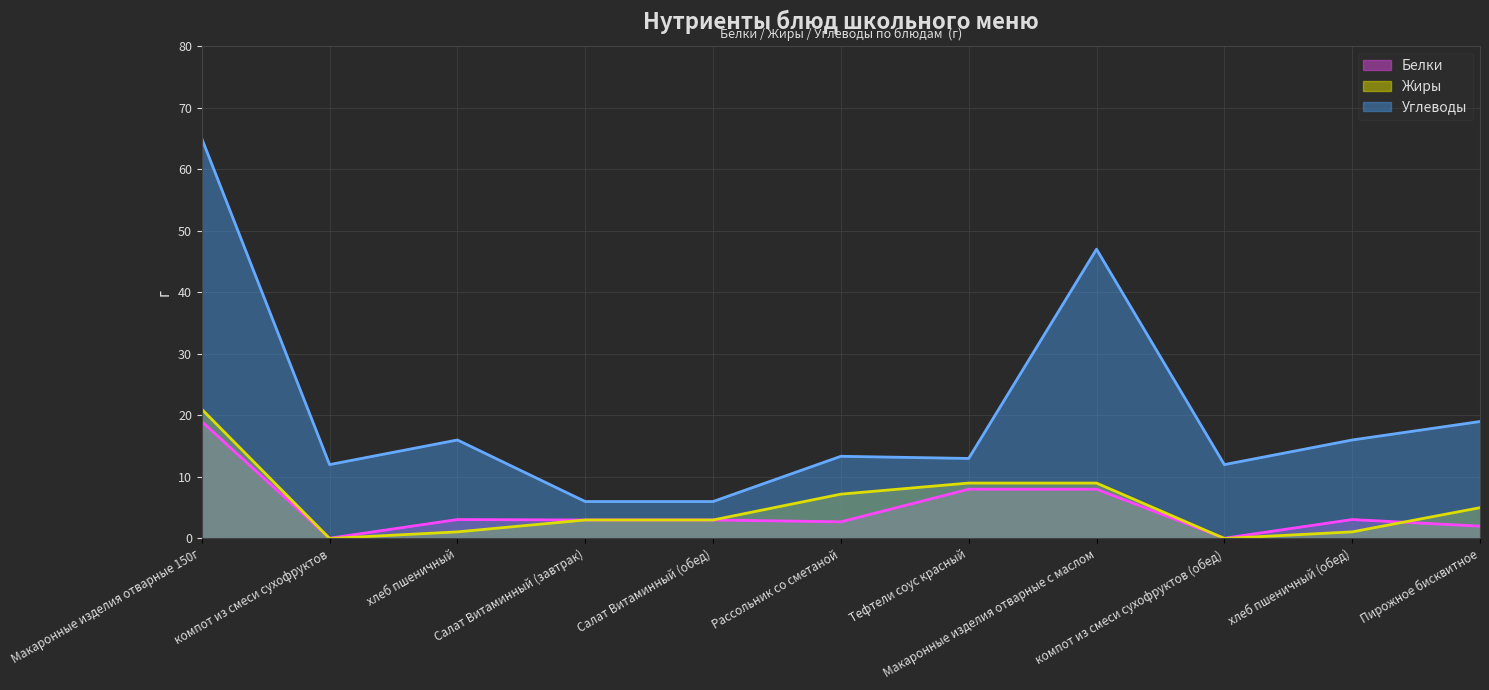

How many lines are shown in the chart?

3